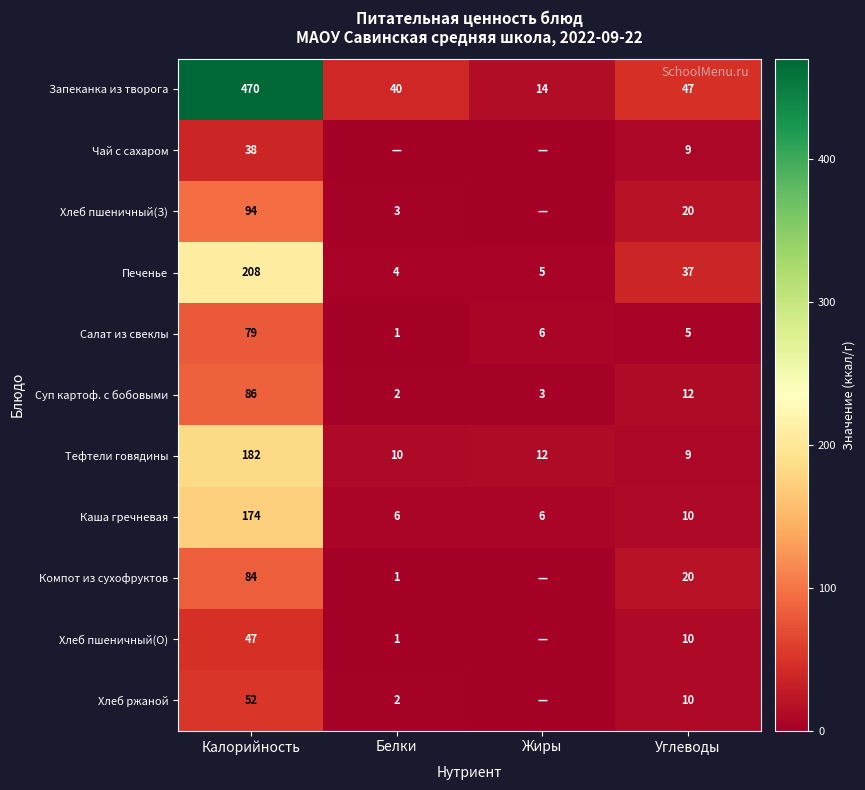

What is the minimum value for Салат из свеклы?

1